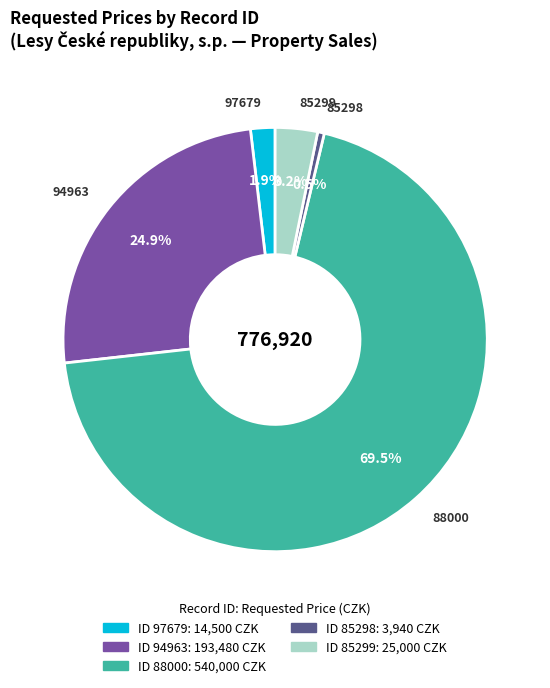

Rank the categories by value from lowest to highest.

85298, 97679, 85299, 94963, 88000